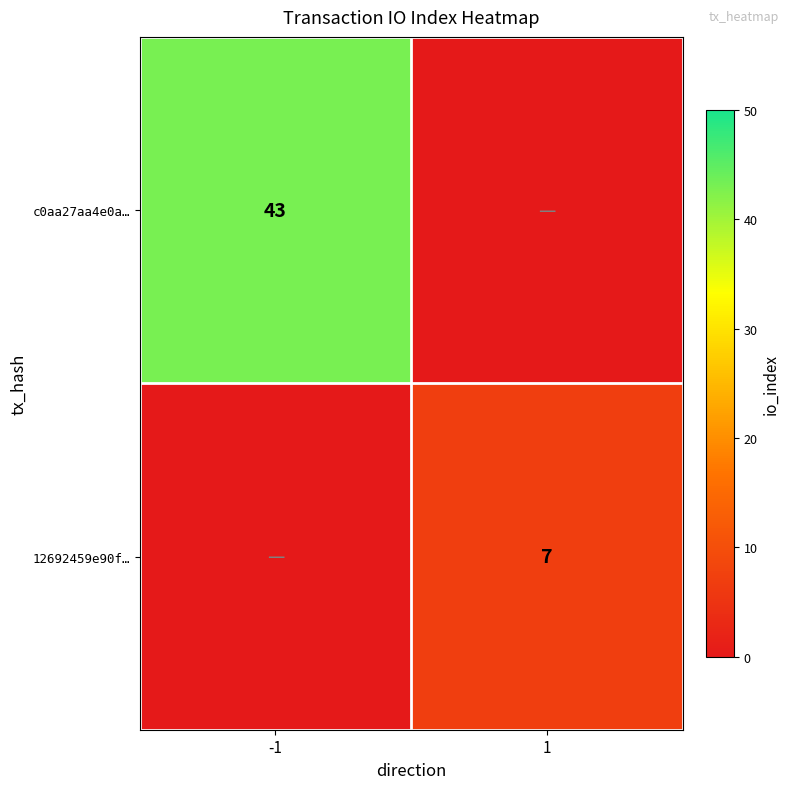

The c0aa27aa4e0a… series shows 43 at -1. True or false?

True